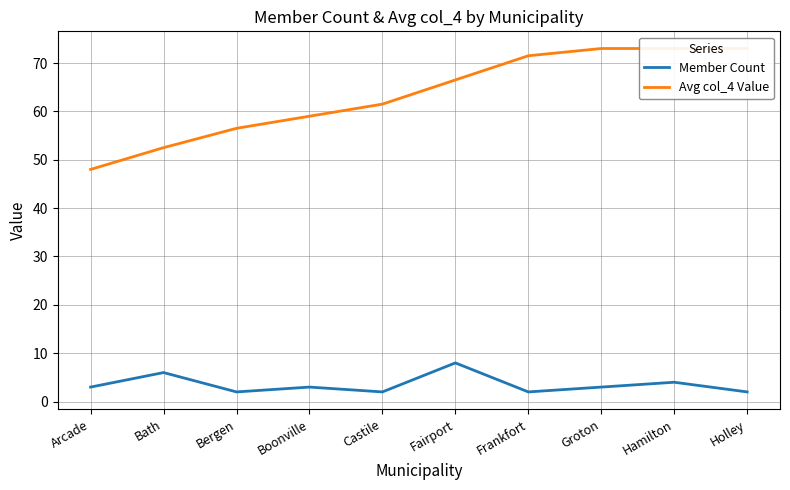

Where does the Avg col_4 Value series first go above 66?

Fairport